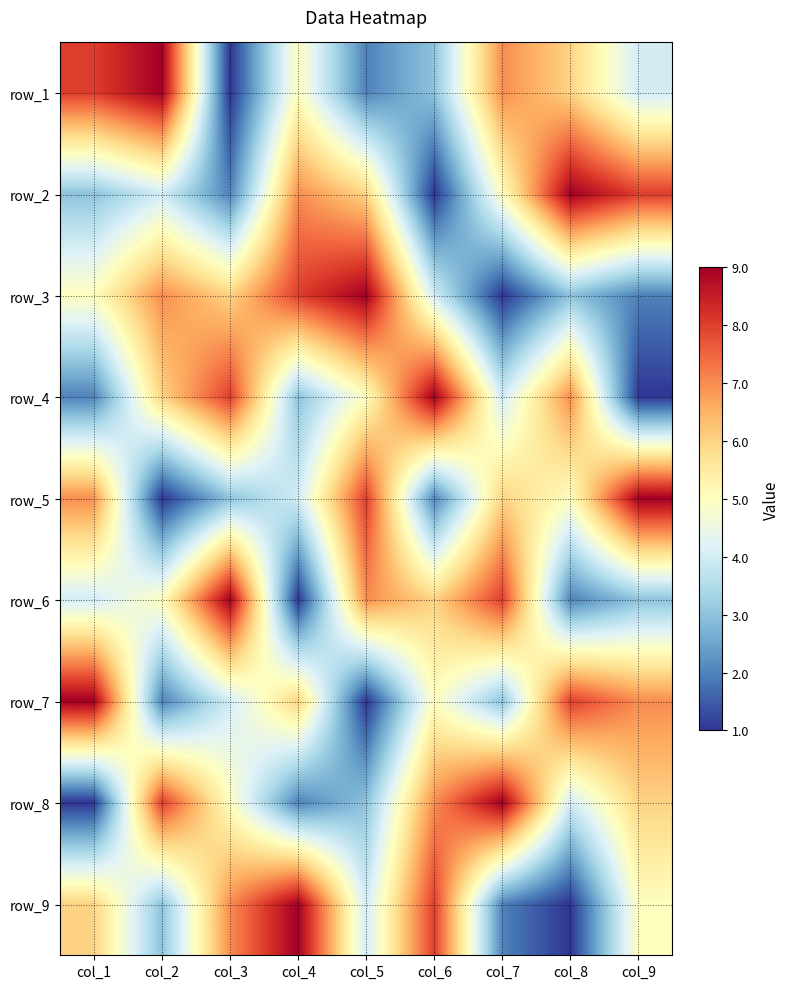

What is the total value across all series at col_2?

45